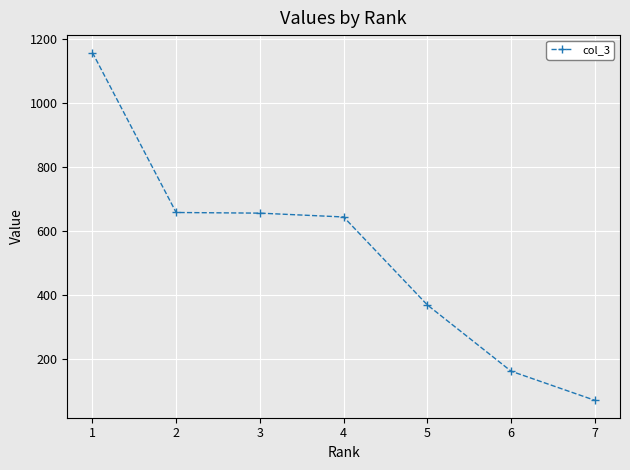

Approximately how many times larger is the value at 2 compared to 3?

1.0